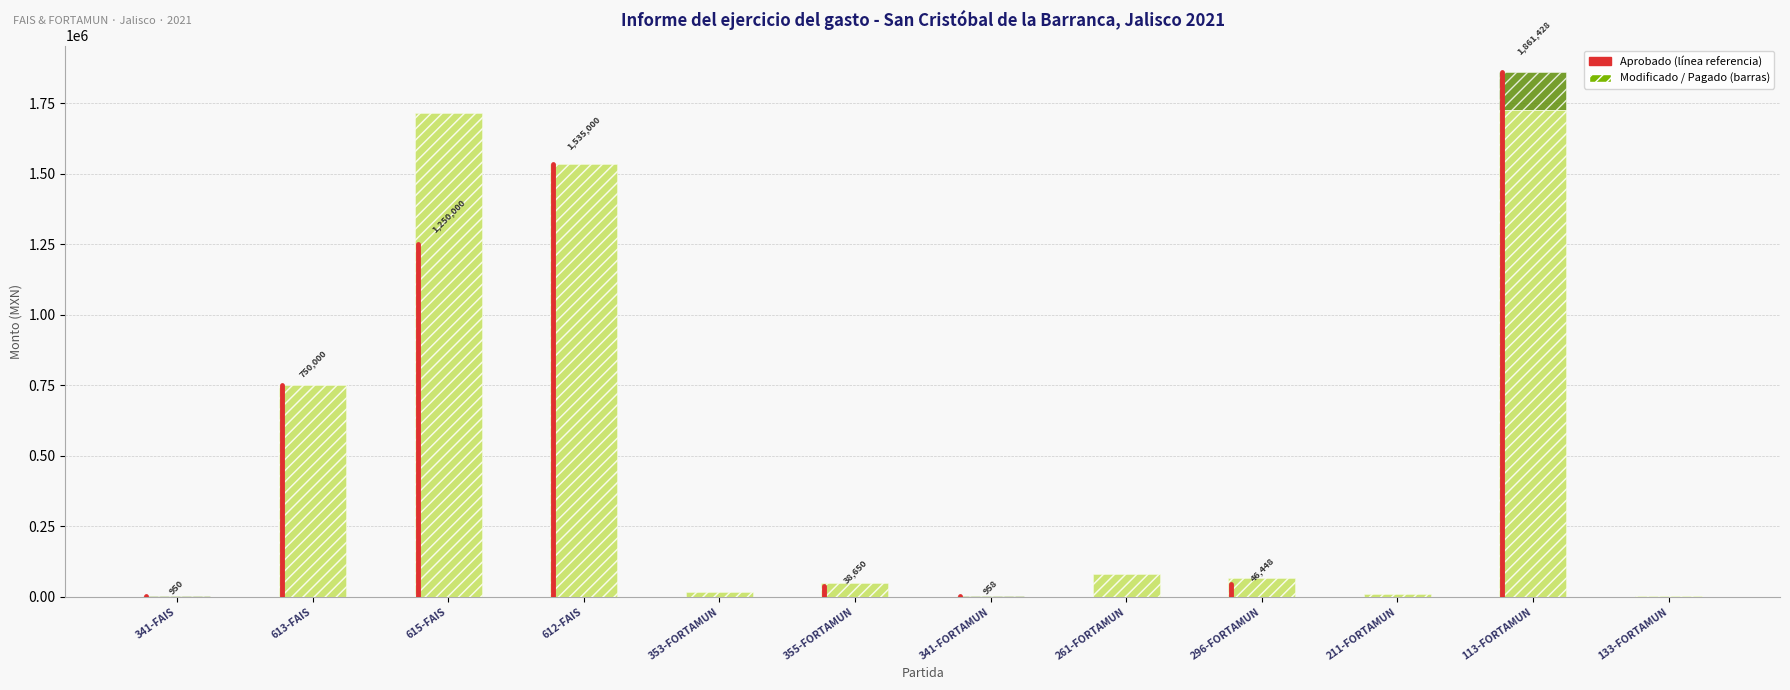

Are the bars horizontal?

No